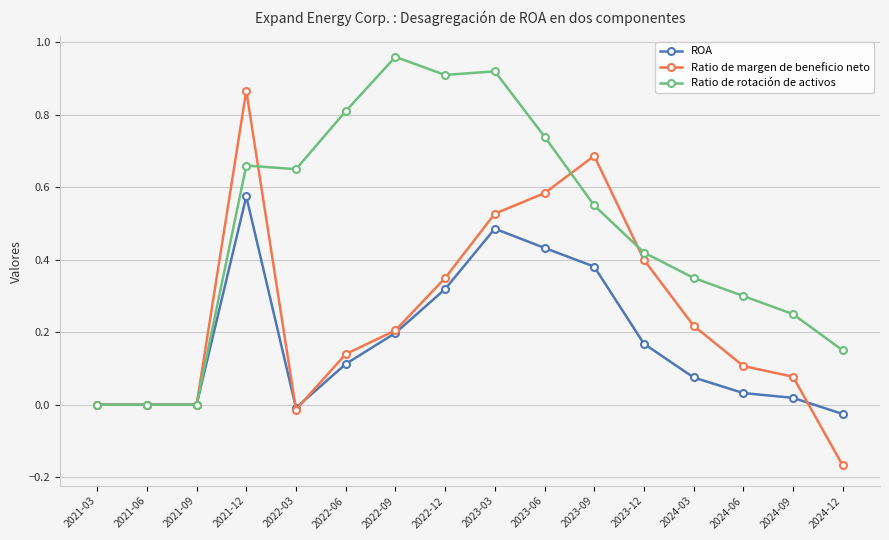

The value of Ratio de rotación de activos at 2024-03 is 0.3. True or false?

True